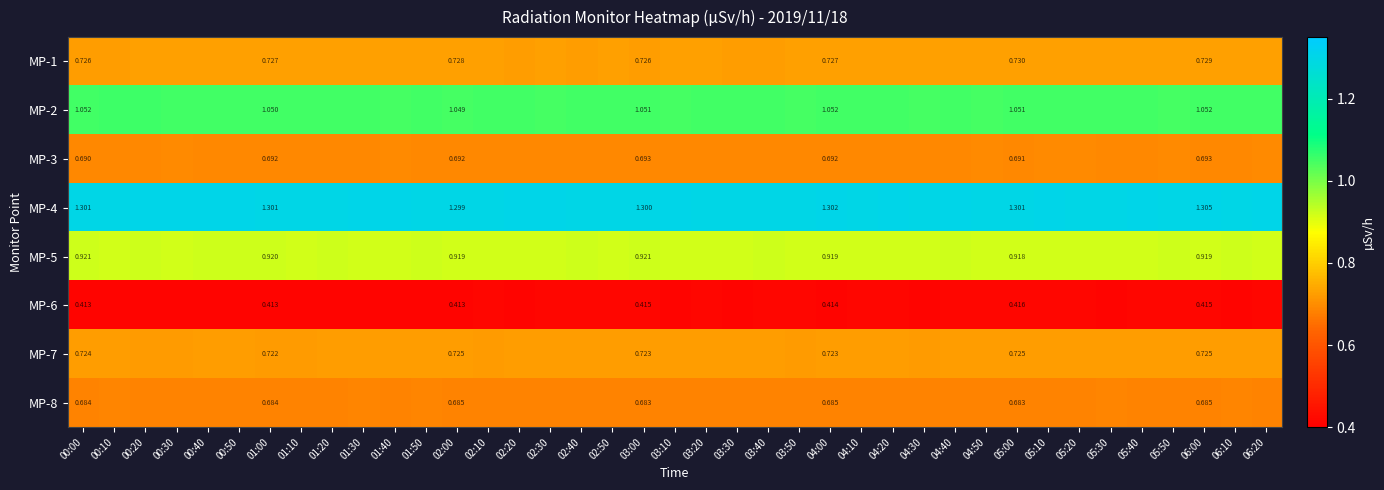

At 00:20, list the series in order from smallest to largest.

MP-6, MP-8, MP-3, MP-7, MP-1, MP-5, MP-2, MP-4